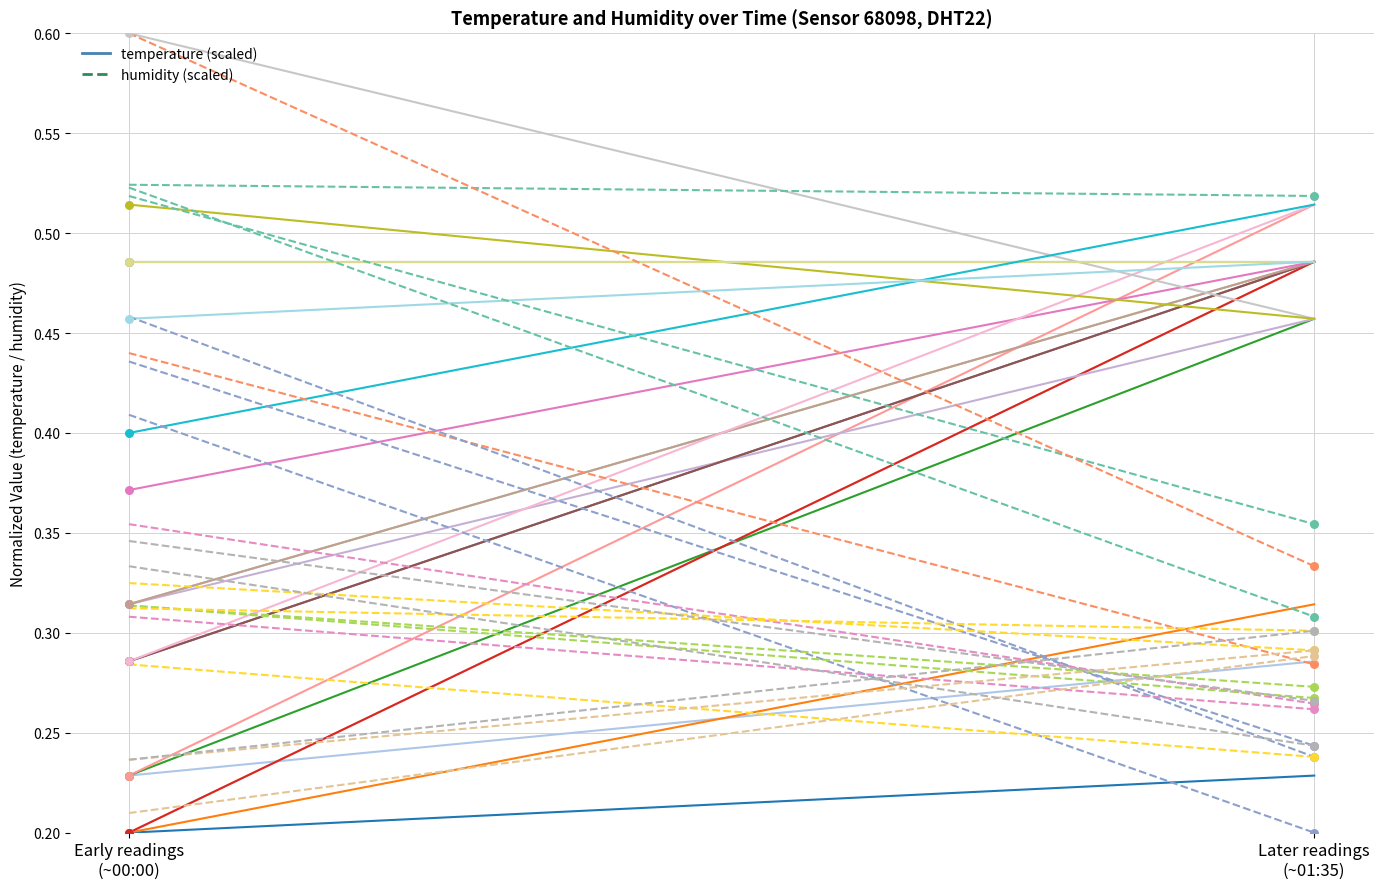

Which series contains the lowest Y value?

temperature_0